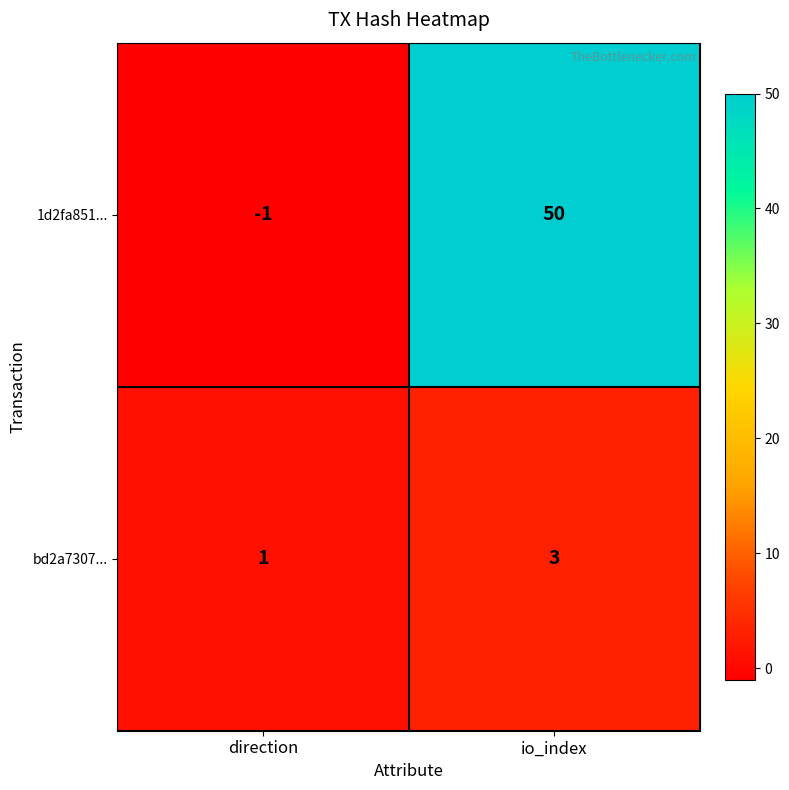

What is the greatest value displayed?

50